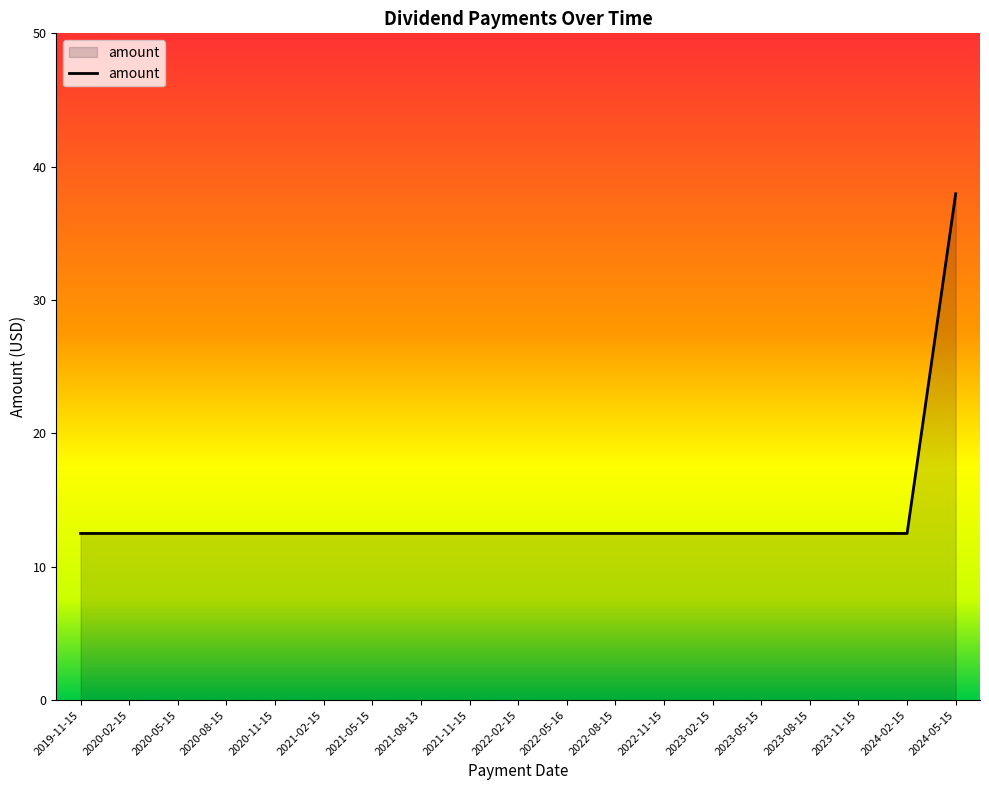

Reading left to right, transcribe all the data shown in this chart.

12.5	12.5	12.5	12.5	12.5	12.5	12.5	12.5	12.5	12.5	12.5	12.5	12.5	12.5	12.5	12.5	12.5	12.5	38.0